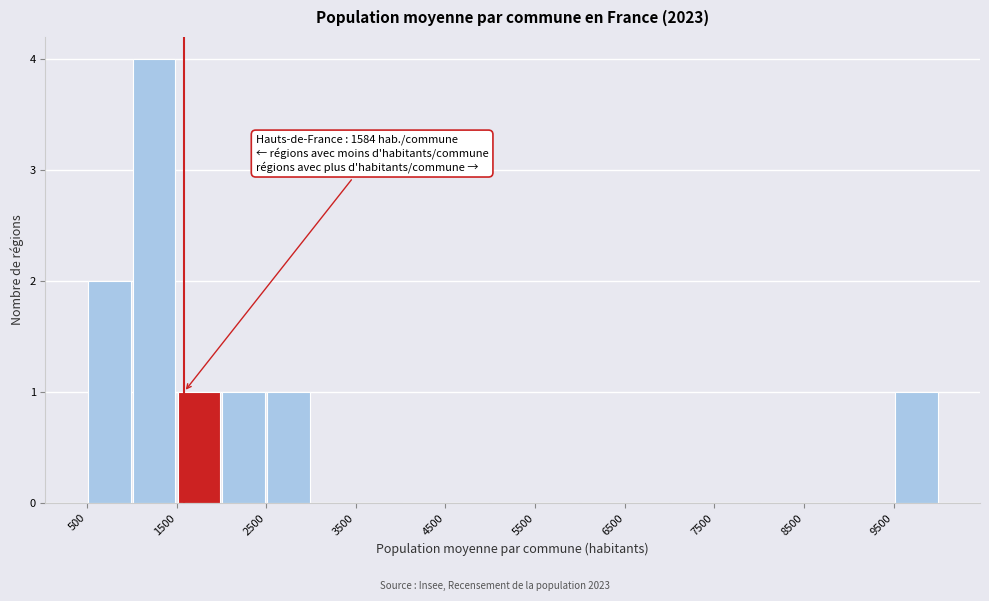

Over which range of the x-axis is the bar tallest?

1000 to 1500